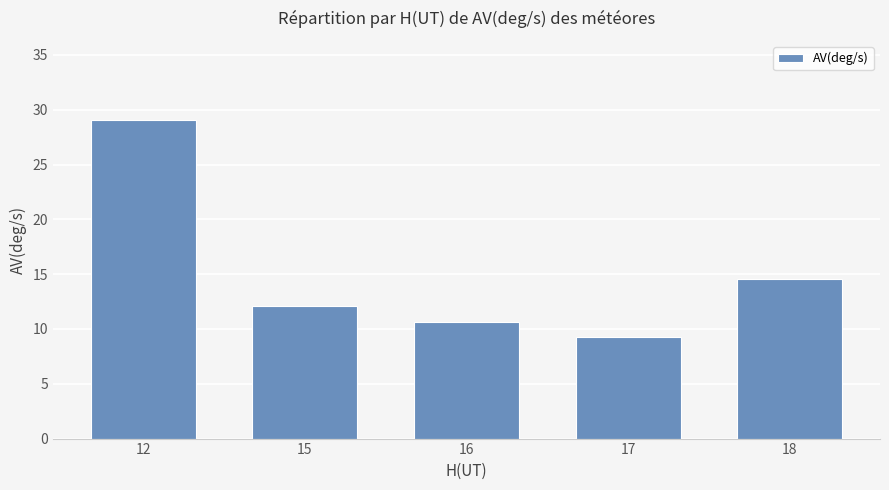

At which label is the value closest to 19?

18